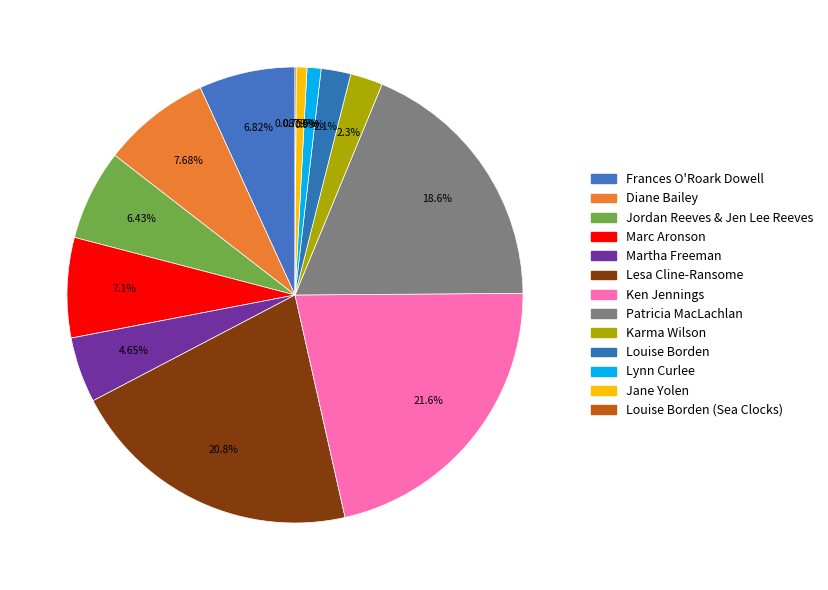

What is the smallest slice in the pie chart?

Louise Borden (Sea Clocks)